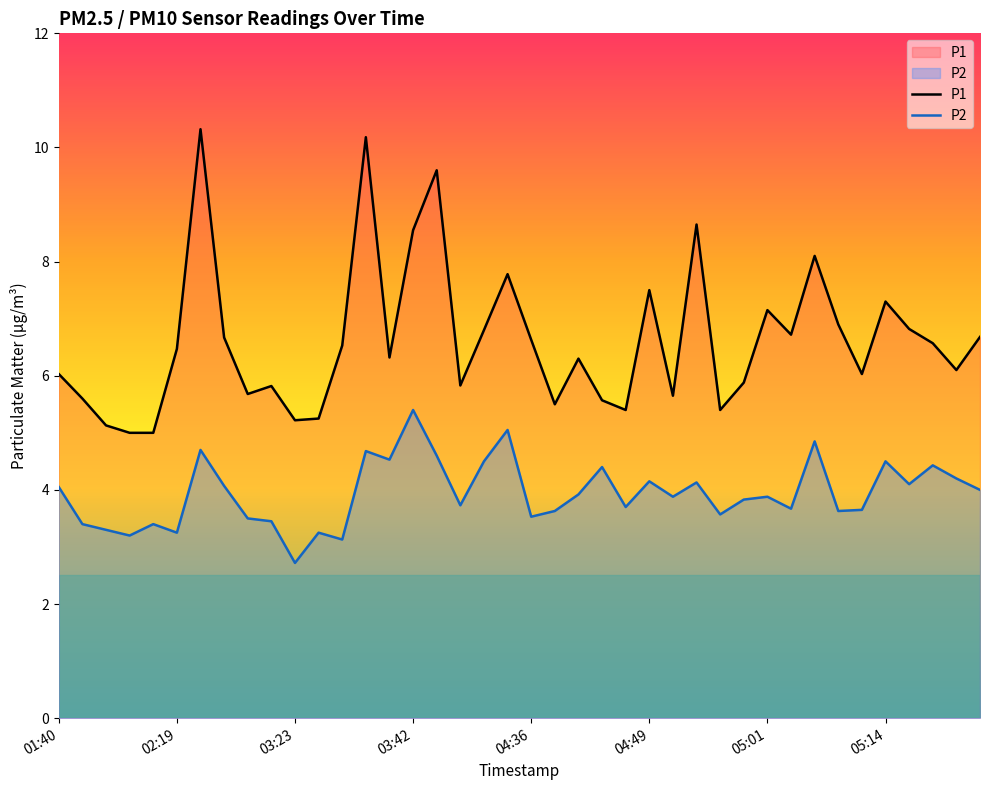

Rank the series by their maximum value, from lowest to highest.

P2, P1